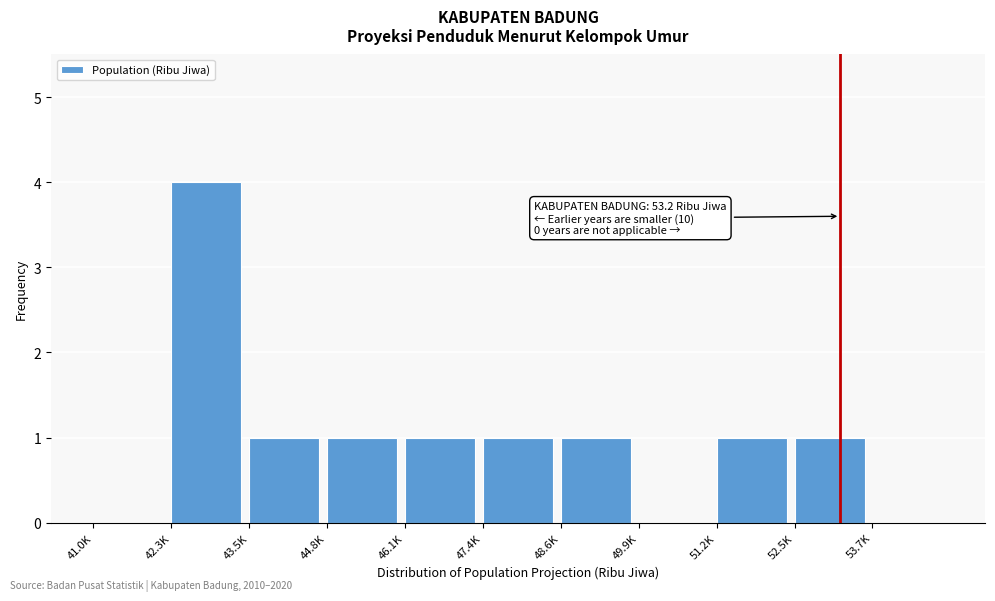

Reading left to right, what are all the values shown in this chart?

41.0K=0	42.3K=4	43.5K=1	44.8K=1	46.1K=1	47.4K=1	48.6K=1	49.9K=0	51.2K=1	52.5K=1	53.7K=0